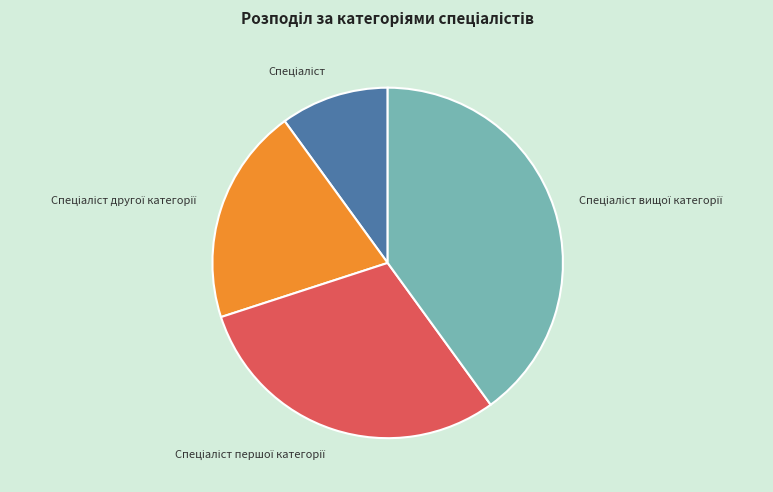

Is there a majority slice in this chart?

No